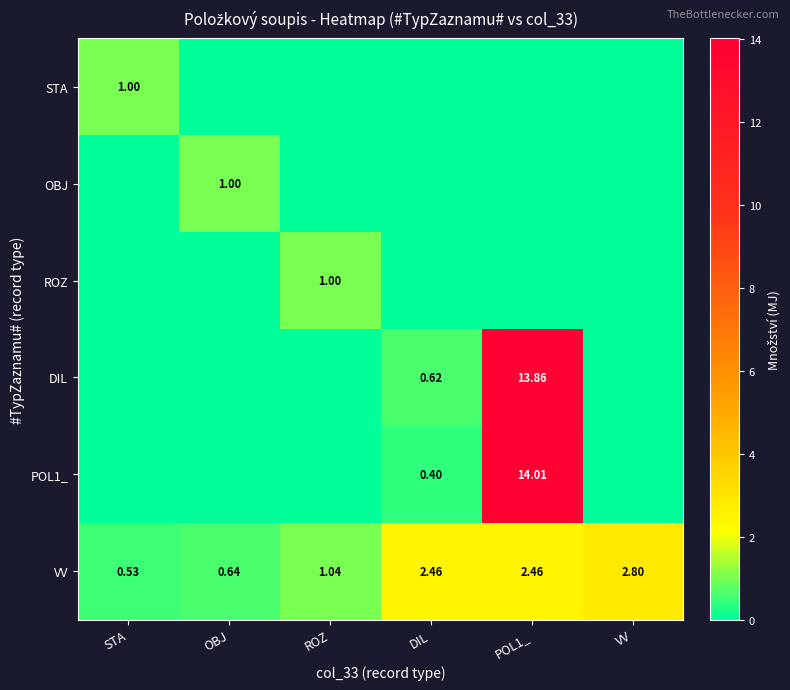

Is it true that DIL equals 0.0 at STA?

True